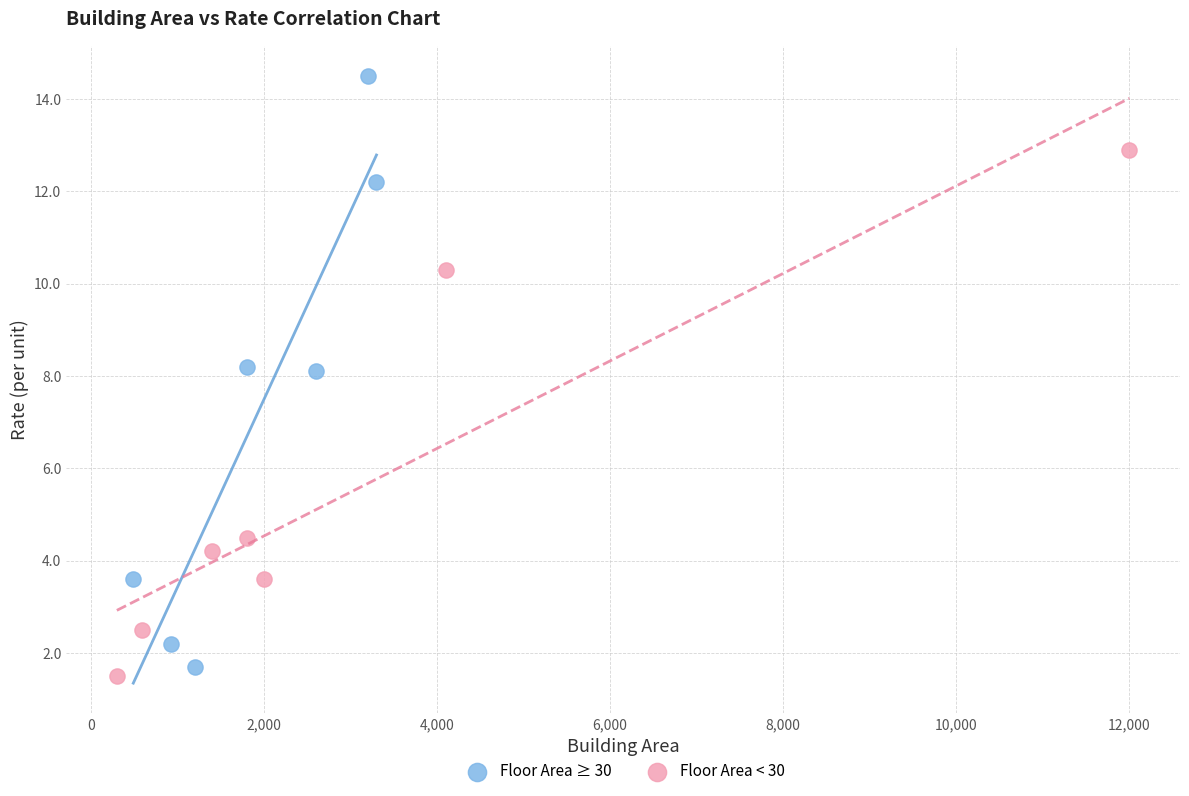

Which series has the largest Y range (max minus min)?

Floor Area ≥ 30